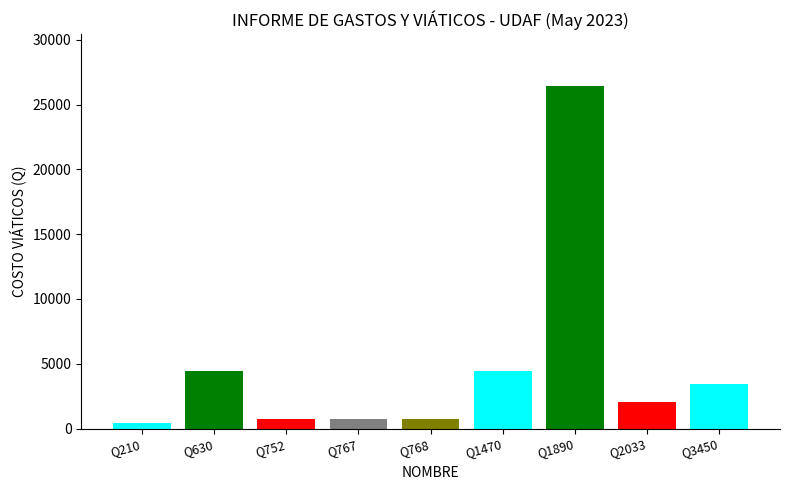

What is the value of the 9th bar from the left?

3450